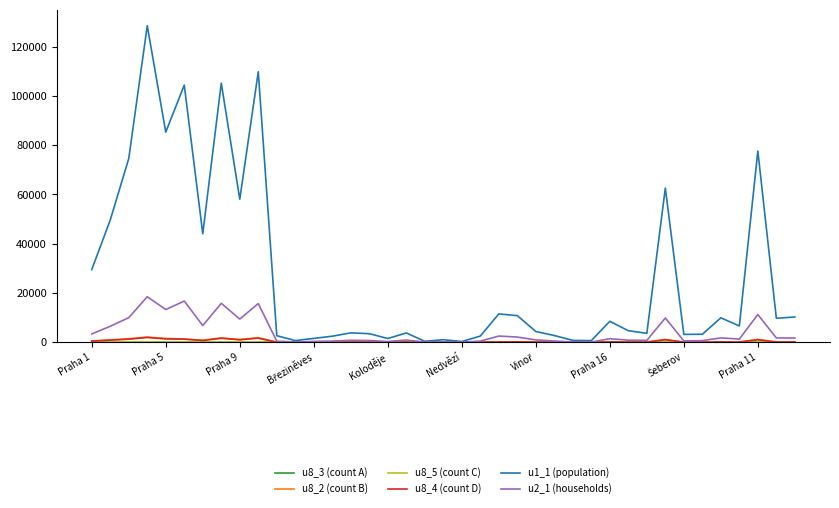

Which series has the widest spread of values?

u1_1 (population)